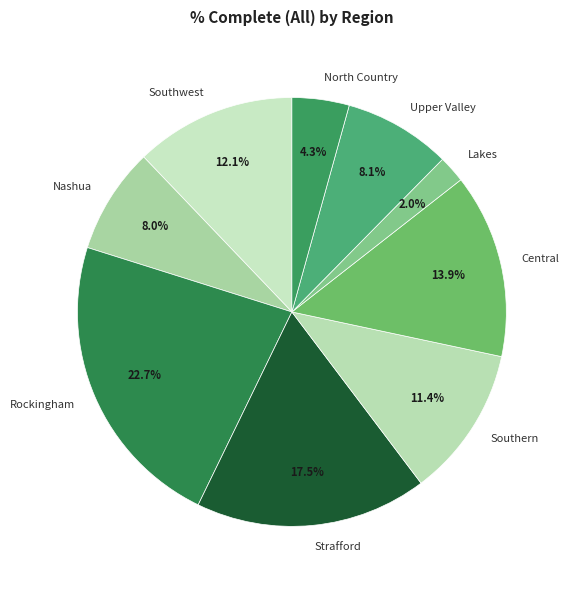

The Southwest slice represents 12% of the pie. True or false?

True